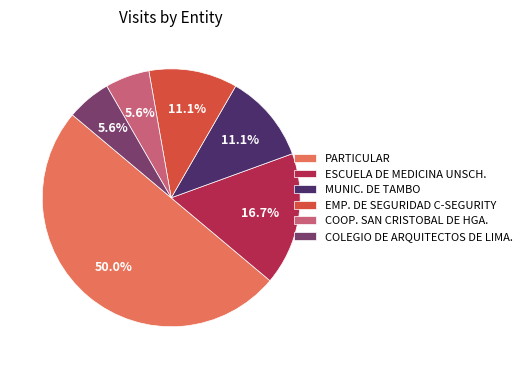

How many slices are in this pie chart?

6